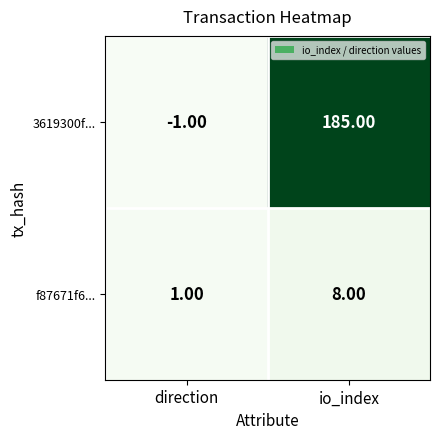

Which series changed the most between direction and io_index?

3619300f...